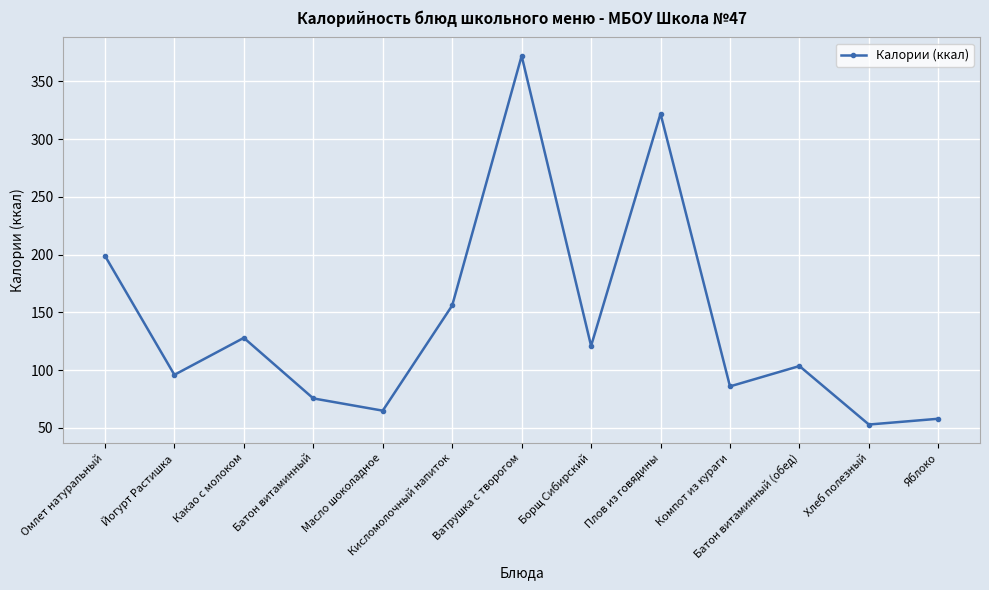

Reading left to right, list all the values displayed in this chart.

199.0	96.0	128.0	75.6	65.0	156.0	372.0	121.0	322.0	86.0	103.6	53.0	58.0